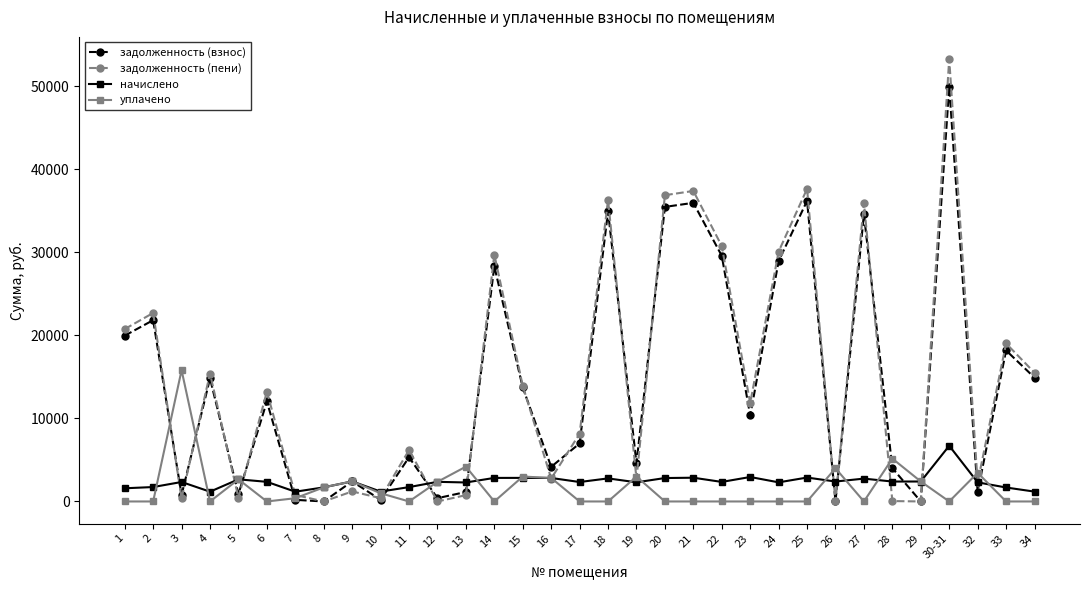

Which series has the largest range (max minus min)?

задолженность (пени)